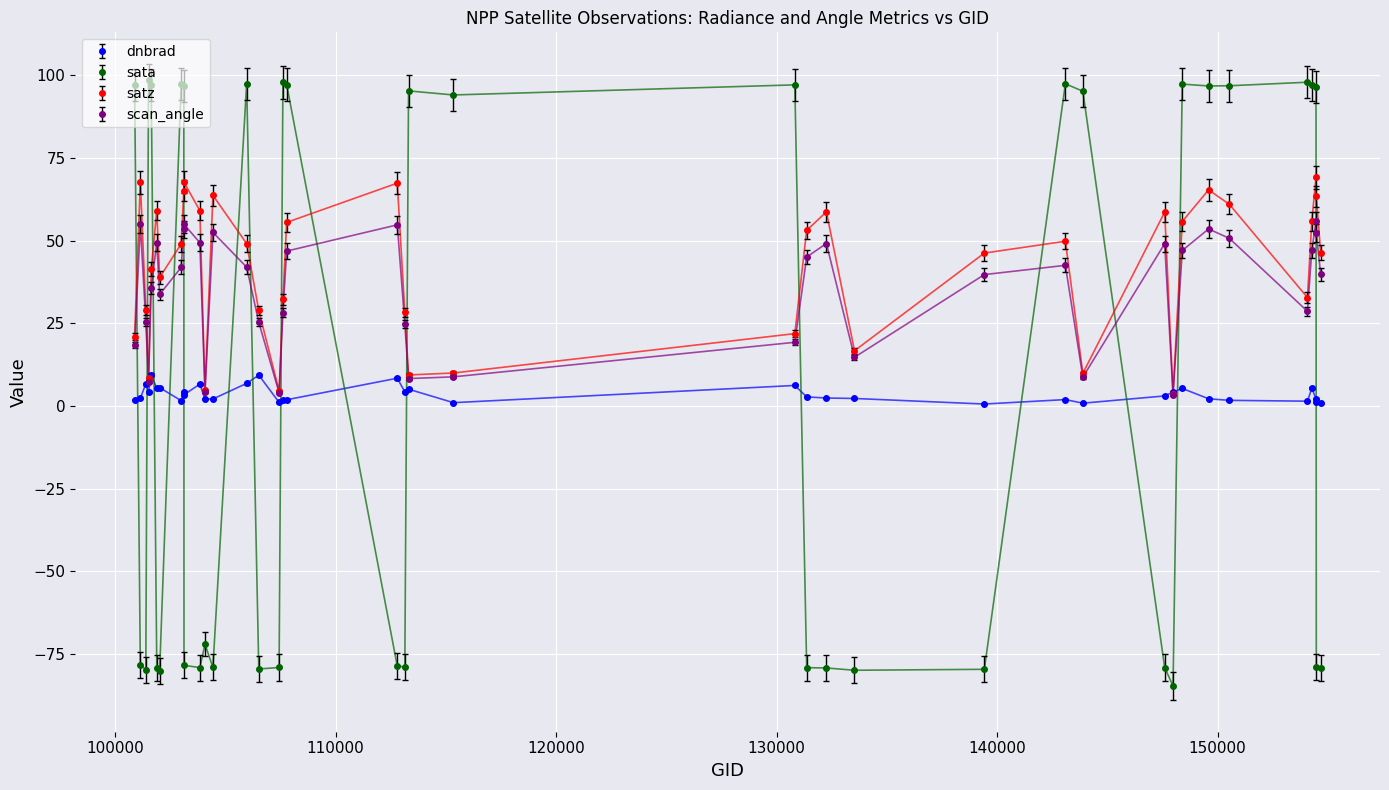

Rank the series by their maximum value, from highest to lowest.

sata, satz, scan_angle, dnbrad